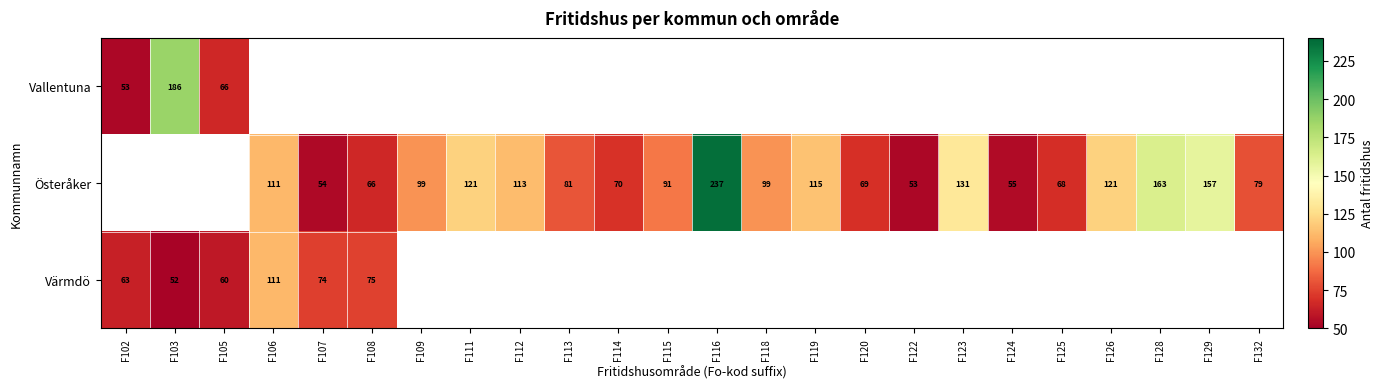

How many distinct data groups are displayed?

3